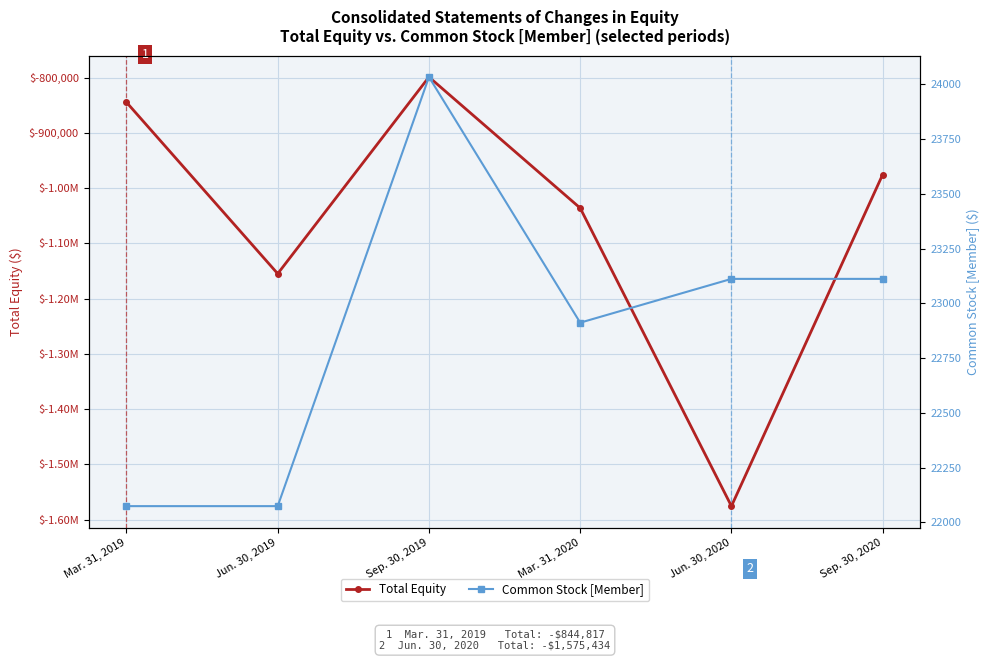

How many interior local valleys does the Common Stock [Member] series have?

1